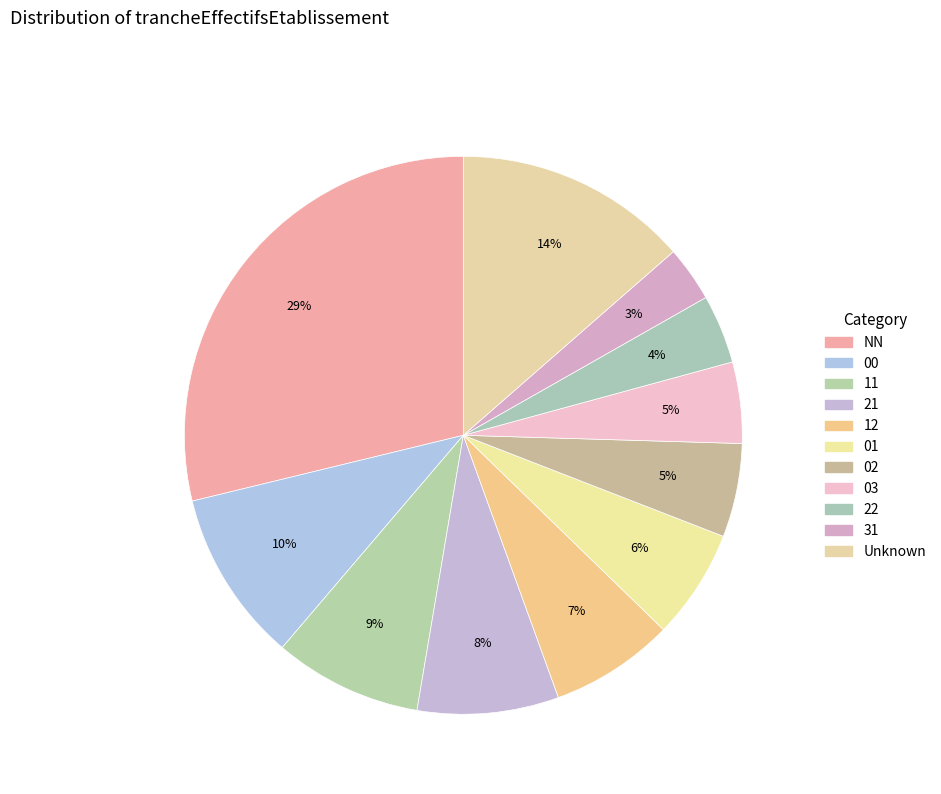

How many slices are in this pie chart?

11